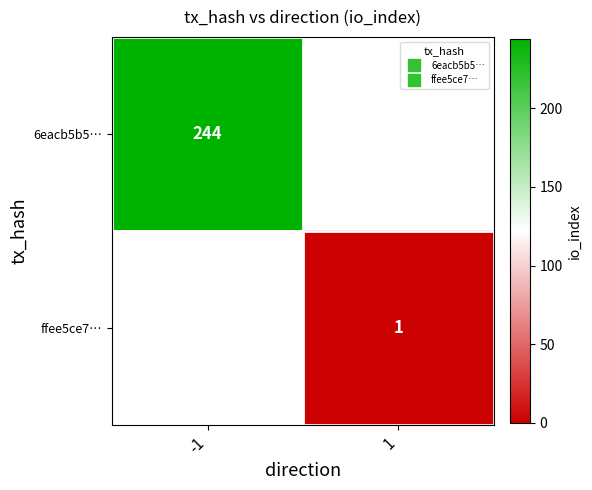

How many series are shown in this chart?

2